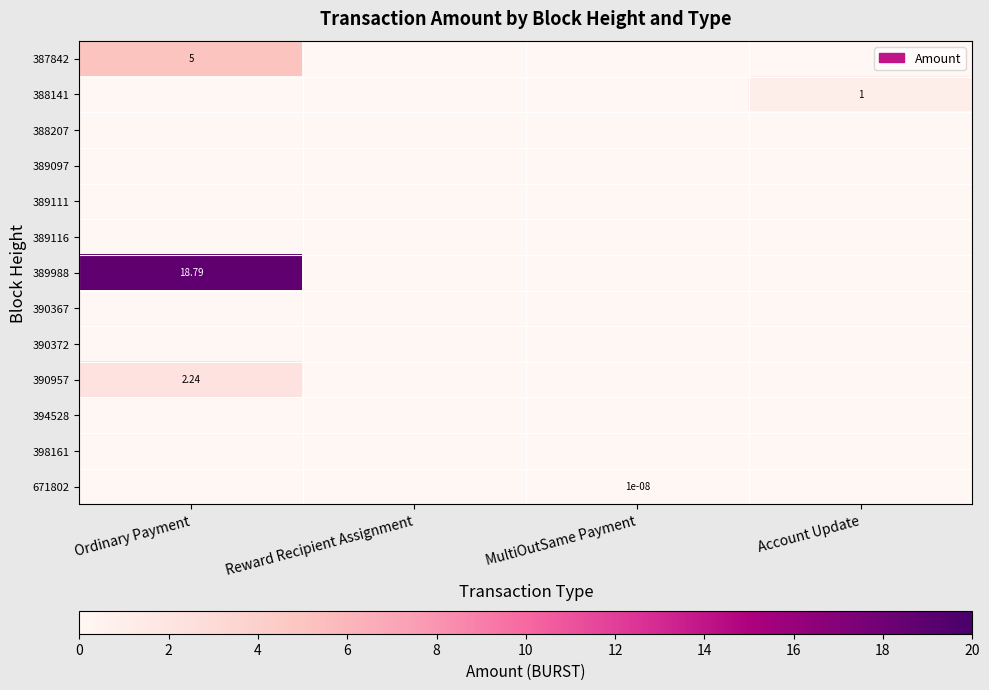

Which series has the largest total across all categories?

389988